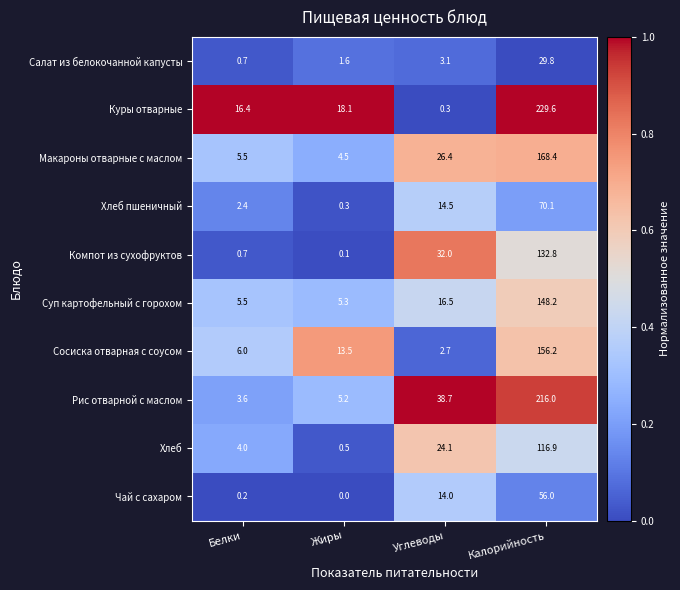

Which series has the largest range (max minus min)?

Куры отварные